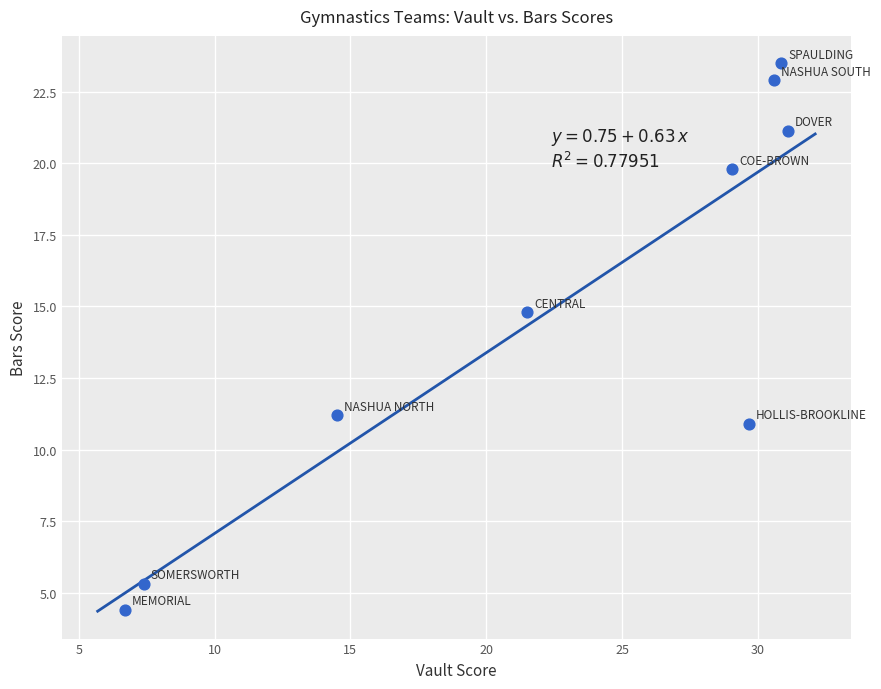

What is the average Y value?

14.9